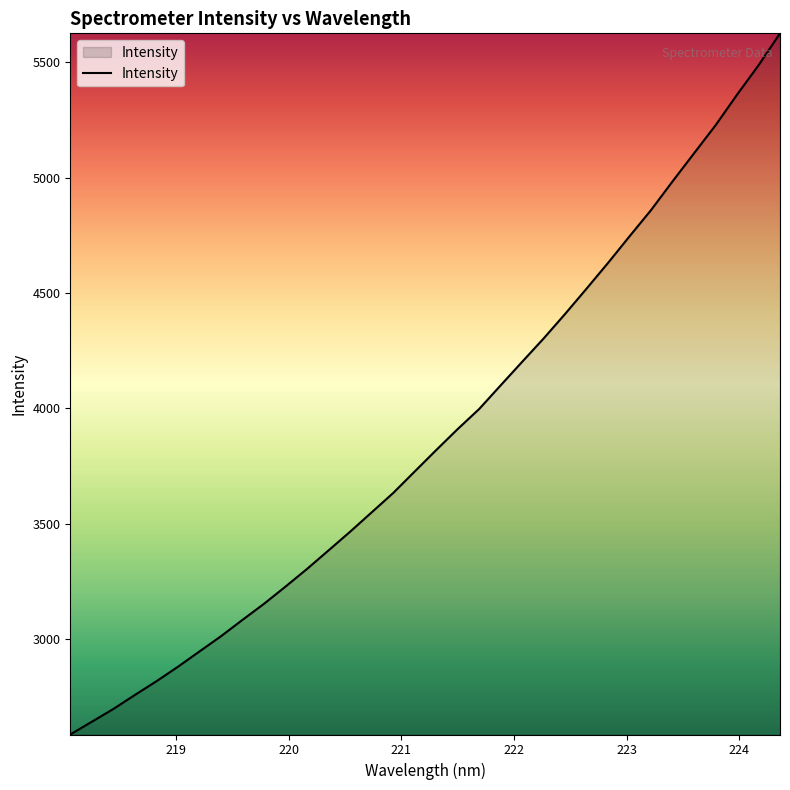

How many values exceed 3819?

17